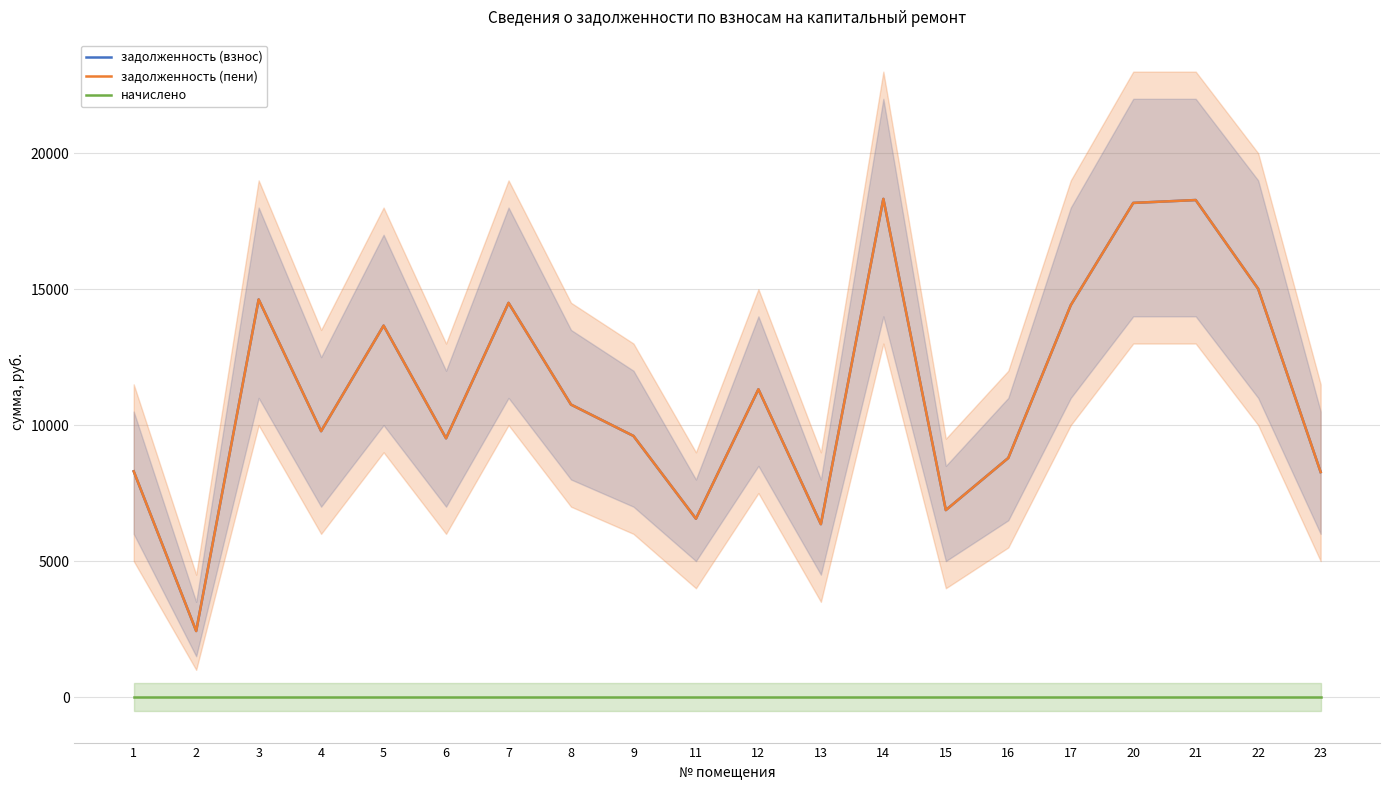

Reading left to right, extract all data points from this chart.

задолженность (взнос): 8300.8	2427.9	14621.7	9776.8	13658.6	9515.1	14494.9	10754.9	9601.7	6557.7	11317.2	6356.4	18319.3	6874.8	8791.7	14410.4	18171.4	18277.1	15010.4	8272.4
задолженность (пени): 8300.8	2427.9	14621.7	9776.8	13658.6	9515.1	14494.9	10754.9	9601.7	6557.7	11317.2	6356.4	18319.3	6874.8	8791.7	14410.4	18171.4	18277.1	15010.4	8272.4
начислено: 0.0	0.0	0.0	0.0	0.0	0.0	0.0	0.0	0.0	0.0	0.0	0.0	0.0	0.0	0.0	0.0	0.0	0.0	0.0	0.0